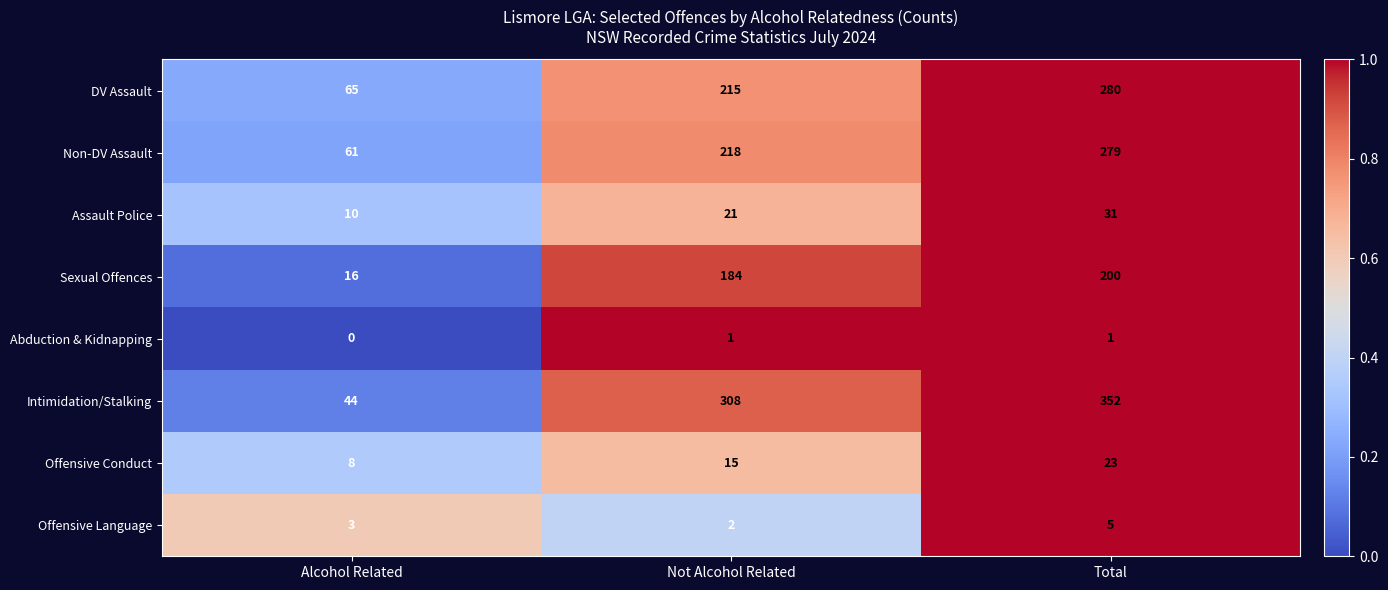

What is the sum of the Offensive Language values at Alcohol Related and Total?

8